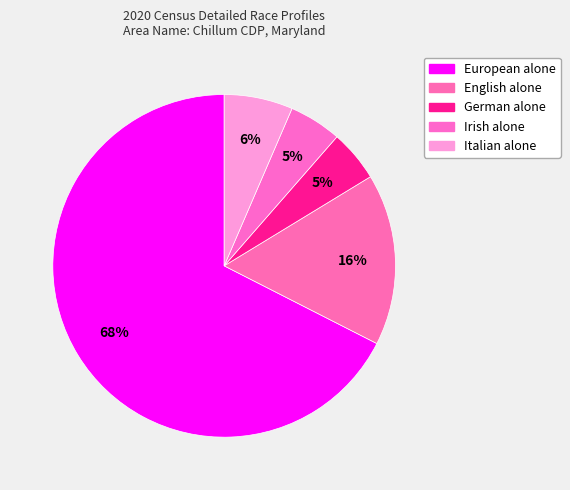

Which slice is the smallest?

German alone